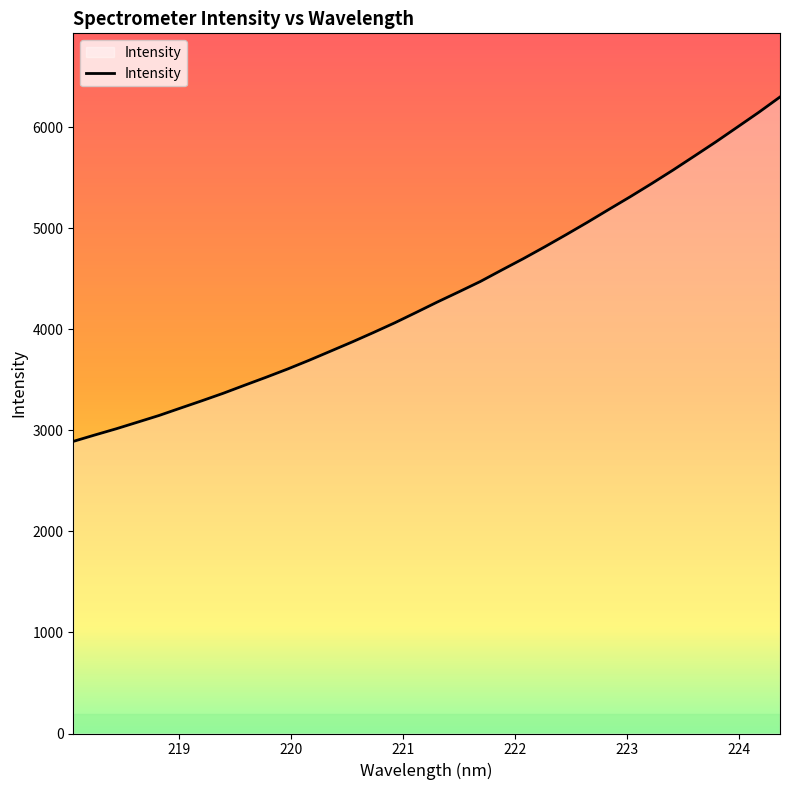

What is the maximum value shown in the chart?

6299.8